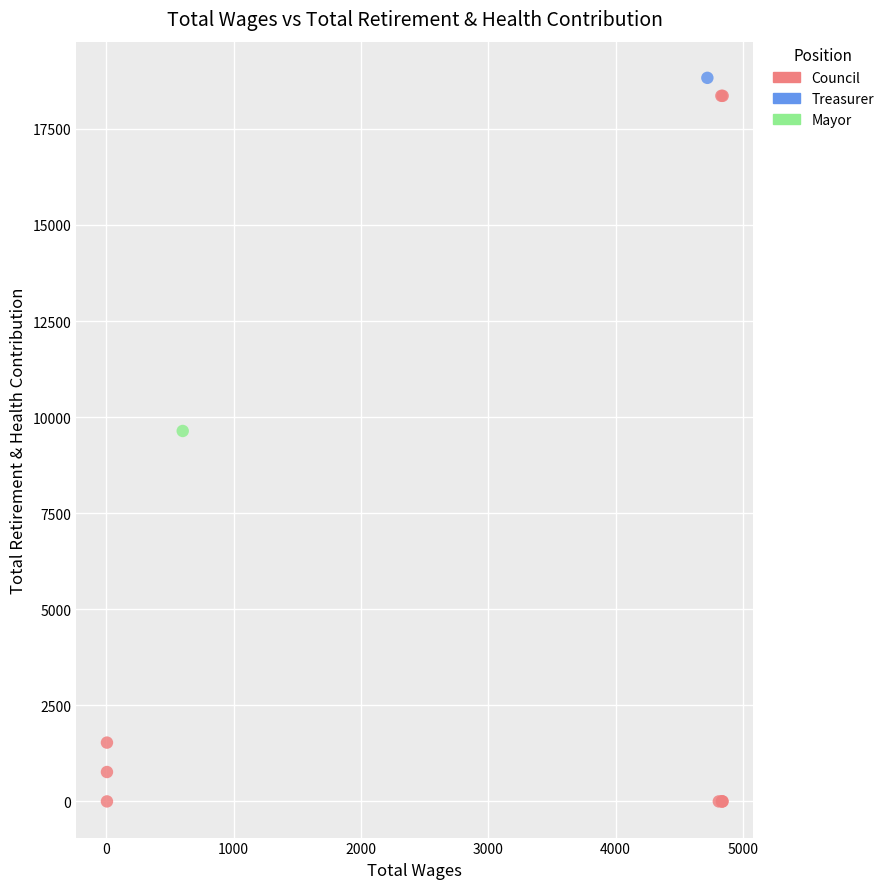

What are all the series names shown in the legend?

Council, Treasurer, Mayor